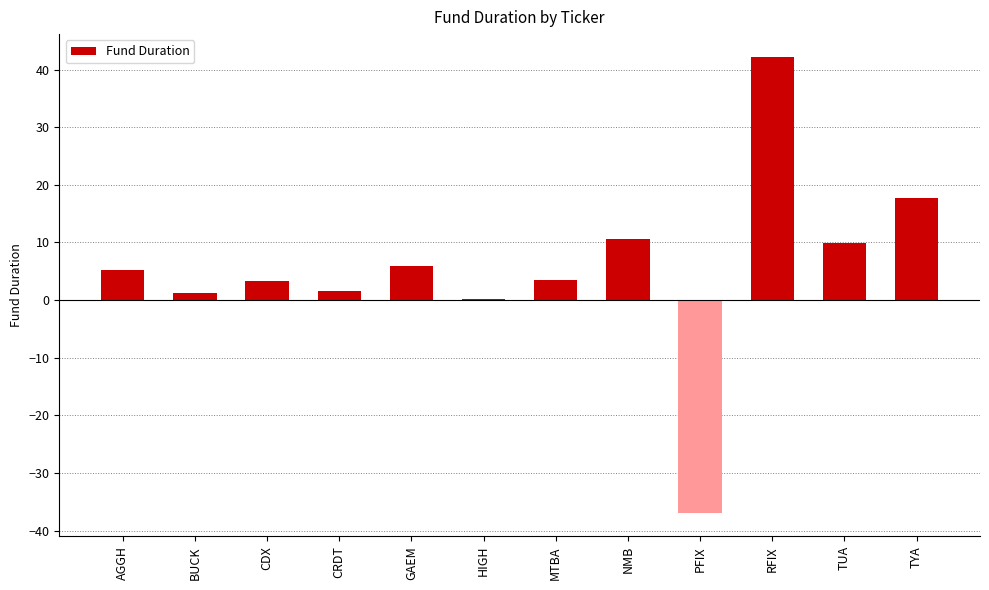

Read the value at CDX.

3.3